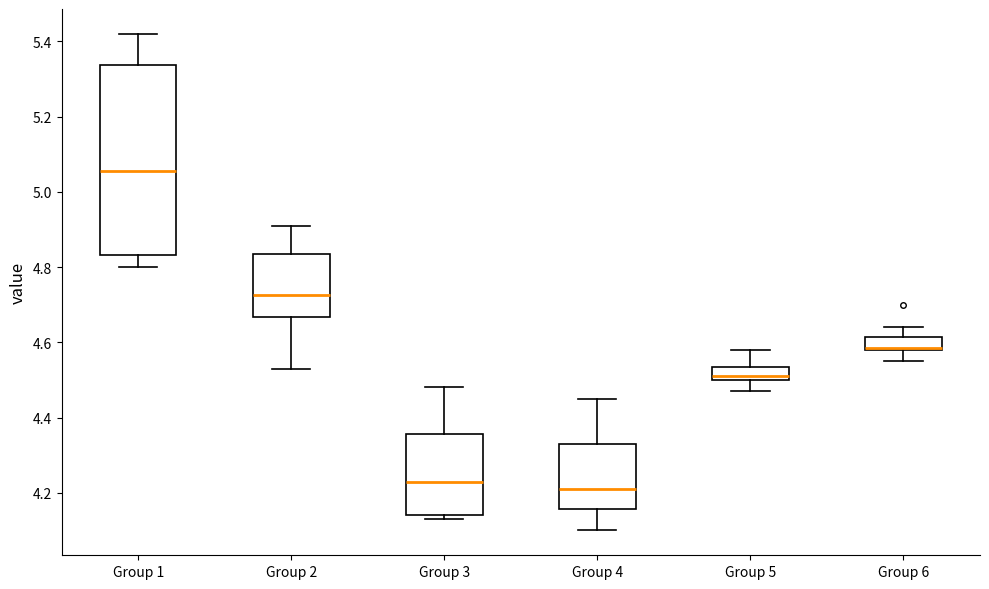

Where does the upper whisker of the box for Group 5 end on the y-axis? The values are not printed on the chart, so give them approximately, as read against the axis.

4.58